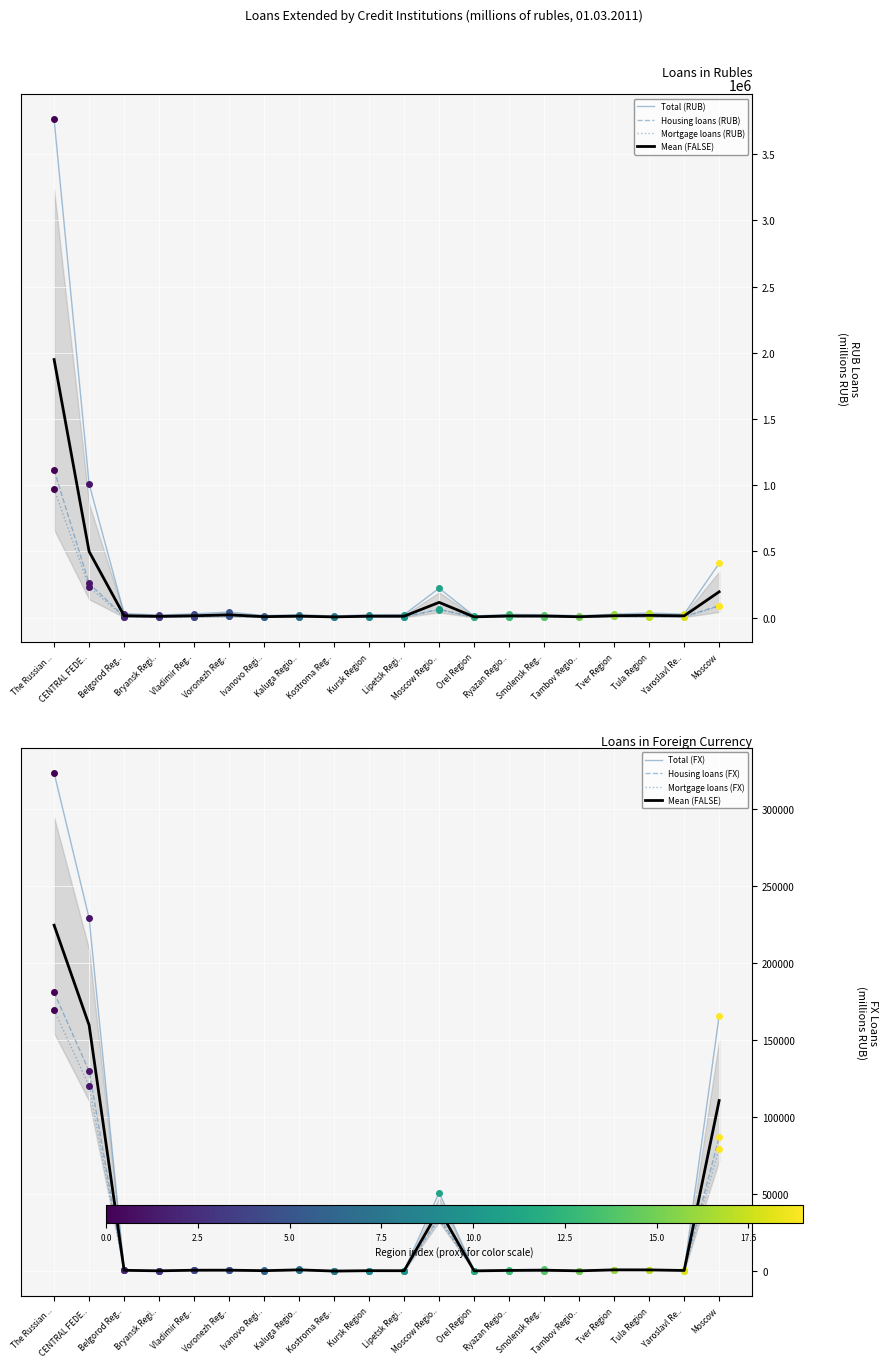

What is the highest value of the Total (RUB) series?

3762689